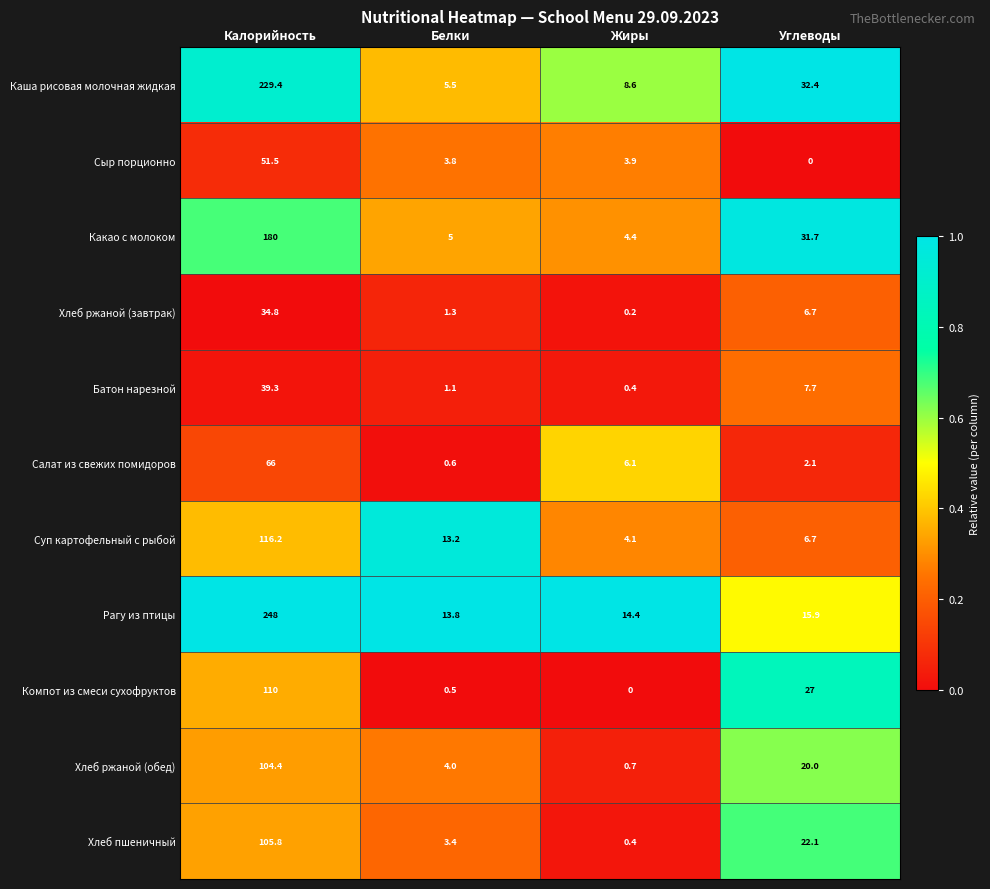

What is the highest value of the Рагу из птицы series?

248.0